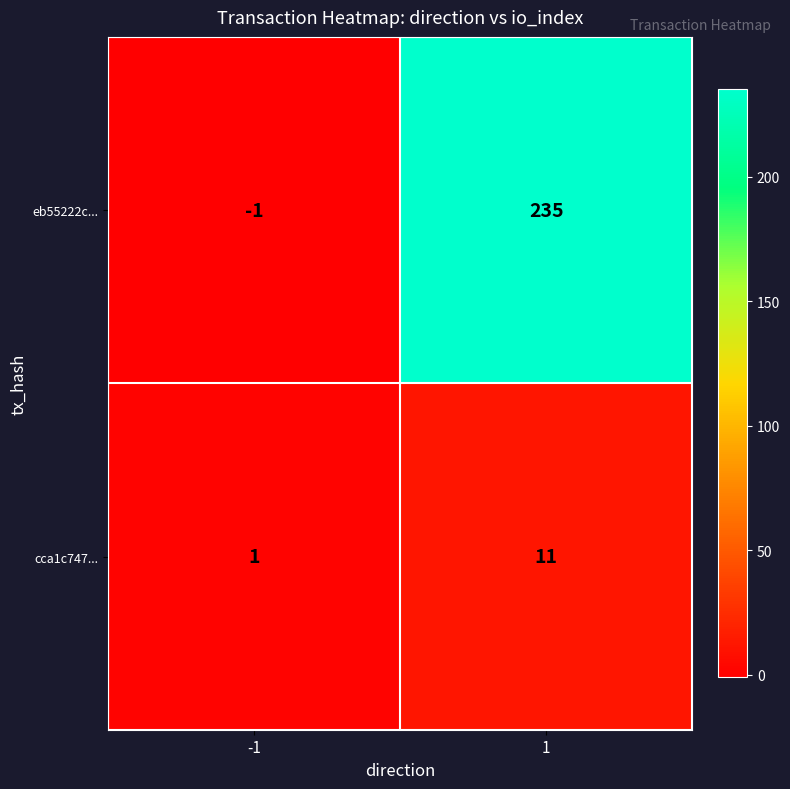

The cca1c747... series shows 1 at -1. True or false?

True